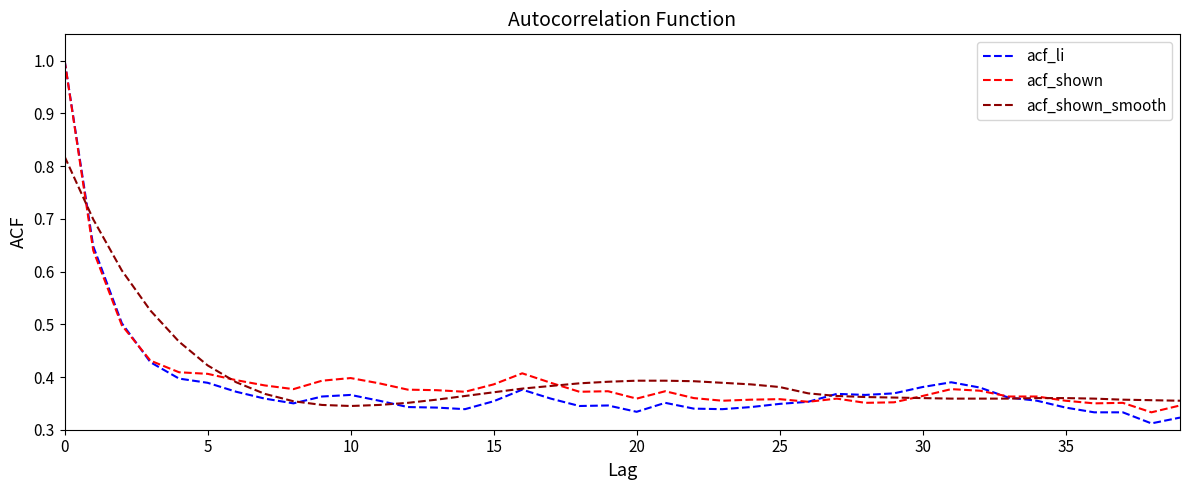

What is the maximum value shown in the chart?

1.0